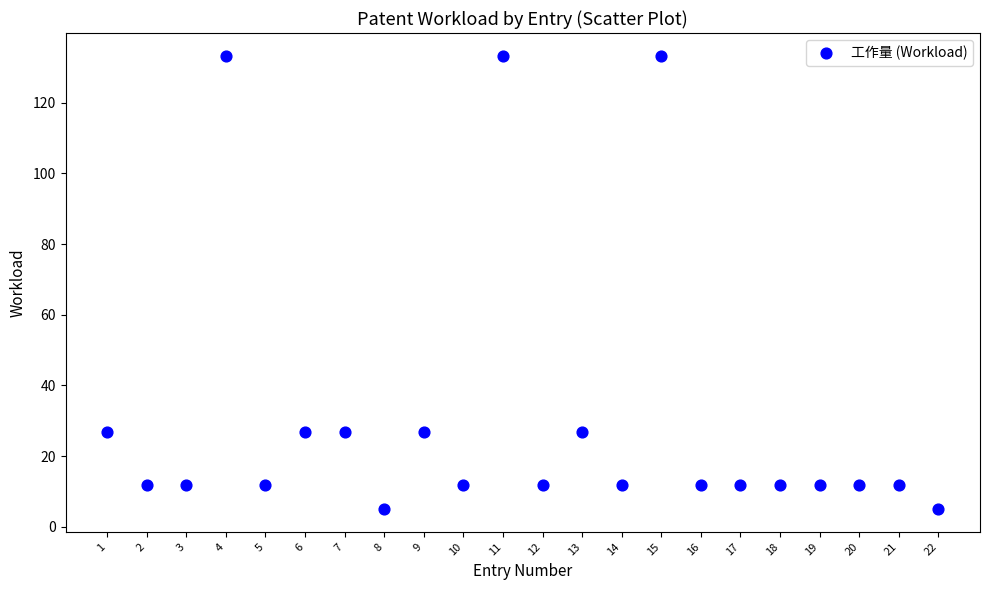

What is the range of X values (max minus min)?

21.0